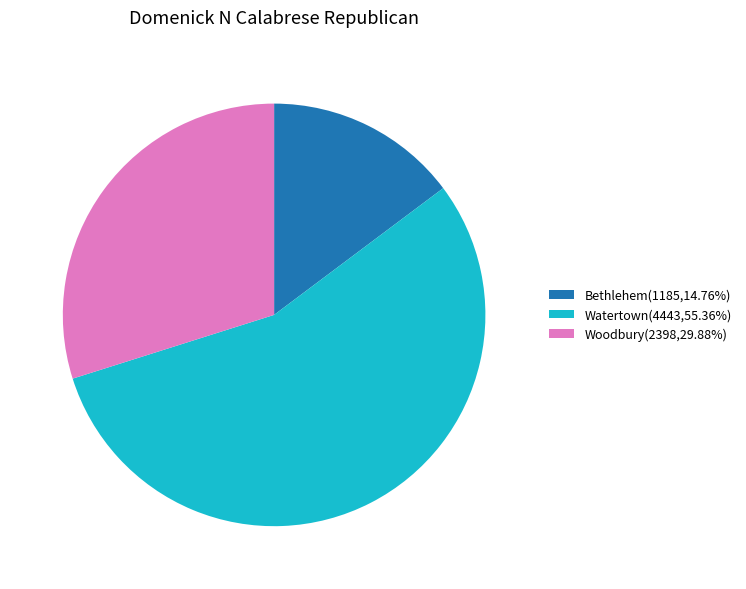

How many segments does this pie chart have?

3